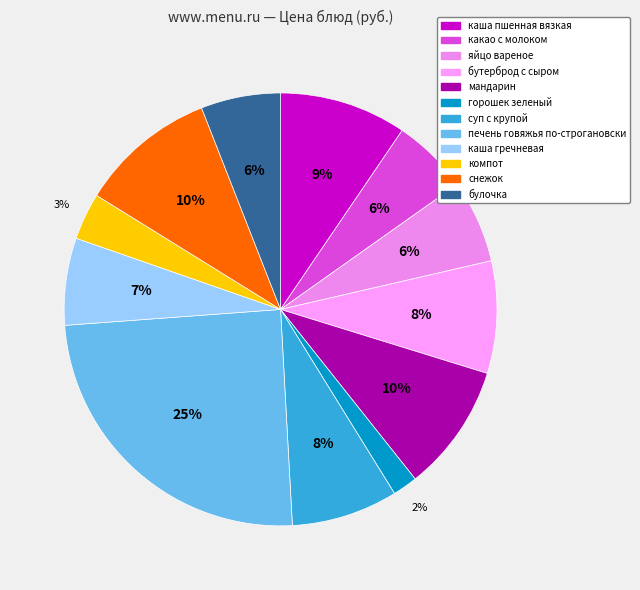

True or false: снежок accounts for 10% of the total.

True